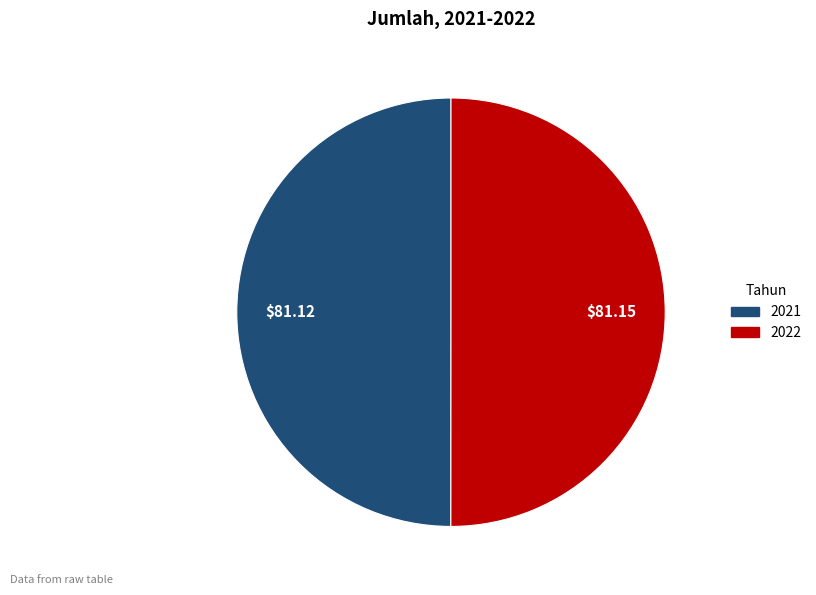

Approximately how many times larger is the value at 2022 compared to 2021?

1.0